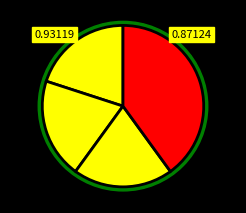

How many slices are in this pie chart?

4